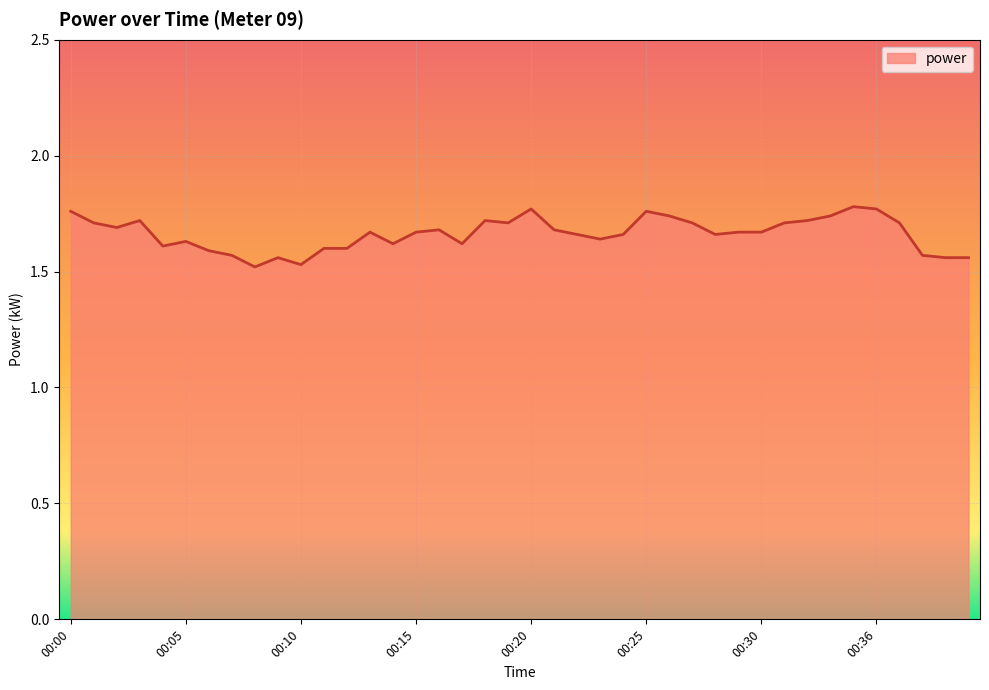

What is the difference between the maximum and minimum values?

0.3